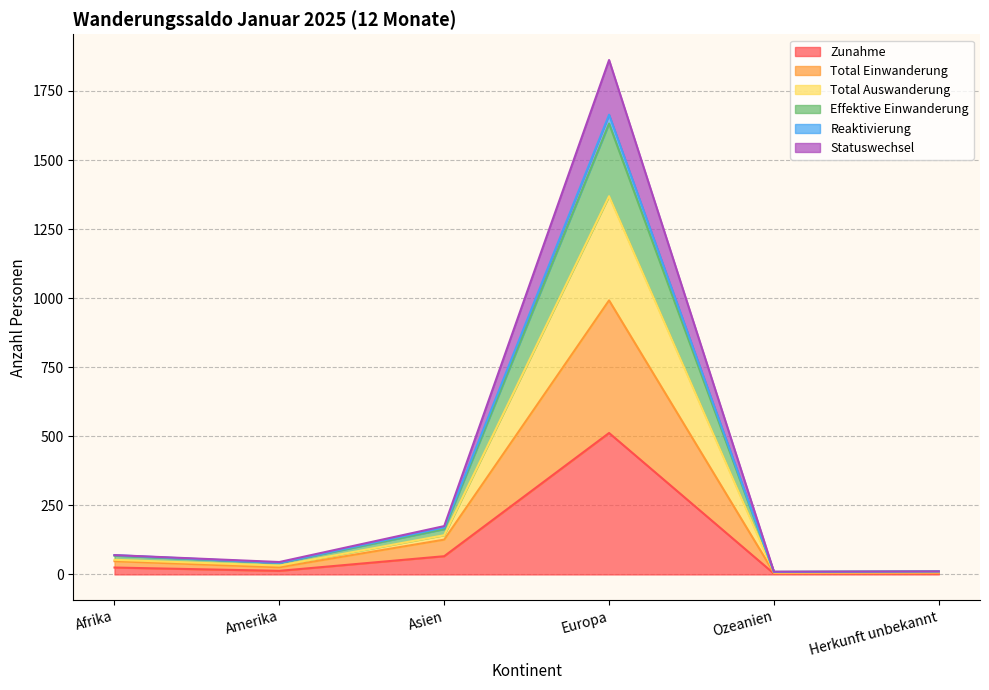

What are all the series names shown in the legend?

Zunahme, Total Einwanderung, Total Auswanderung, Effektive Einwanderung, Reaktivierung, Statuswechsel